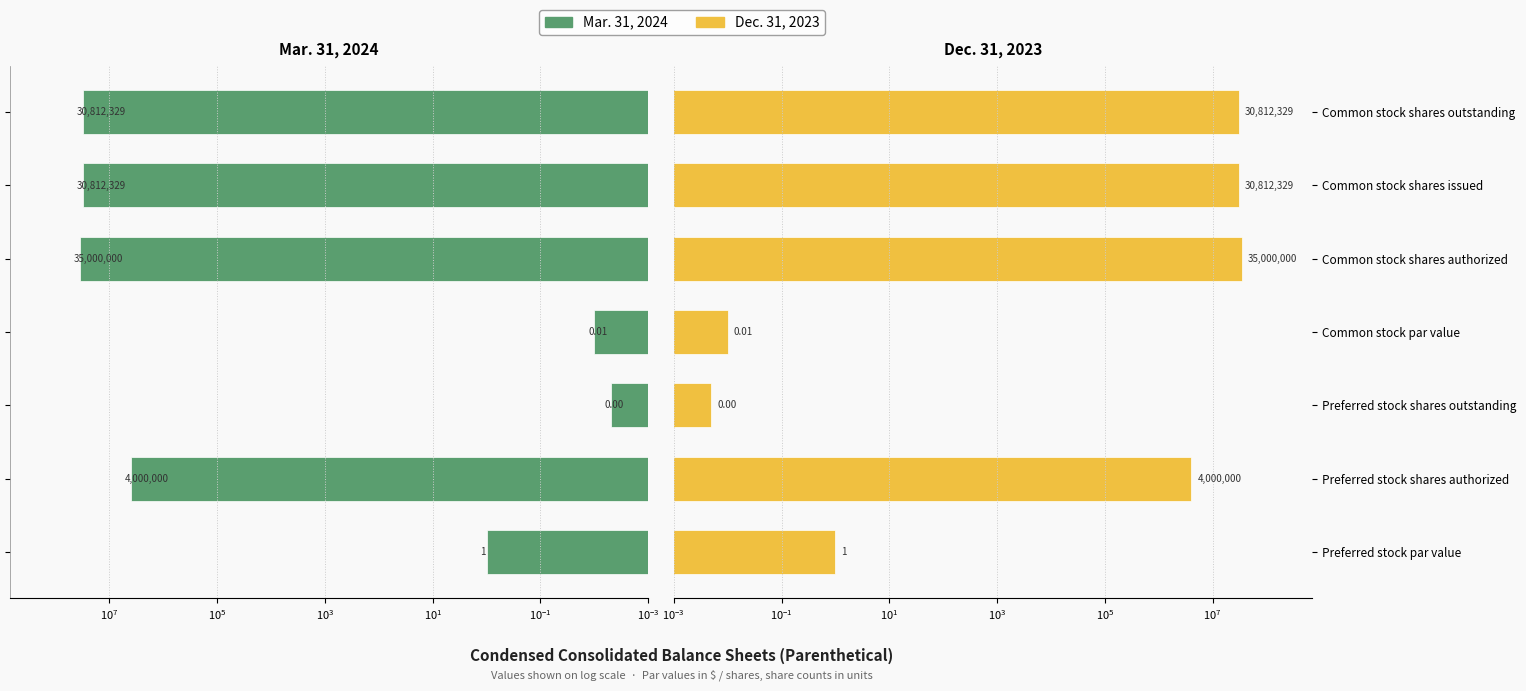

Is it true that Mar. 31, 2024 equals 0.0 at Common stock par value?

False